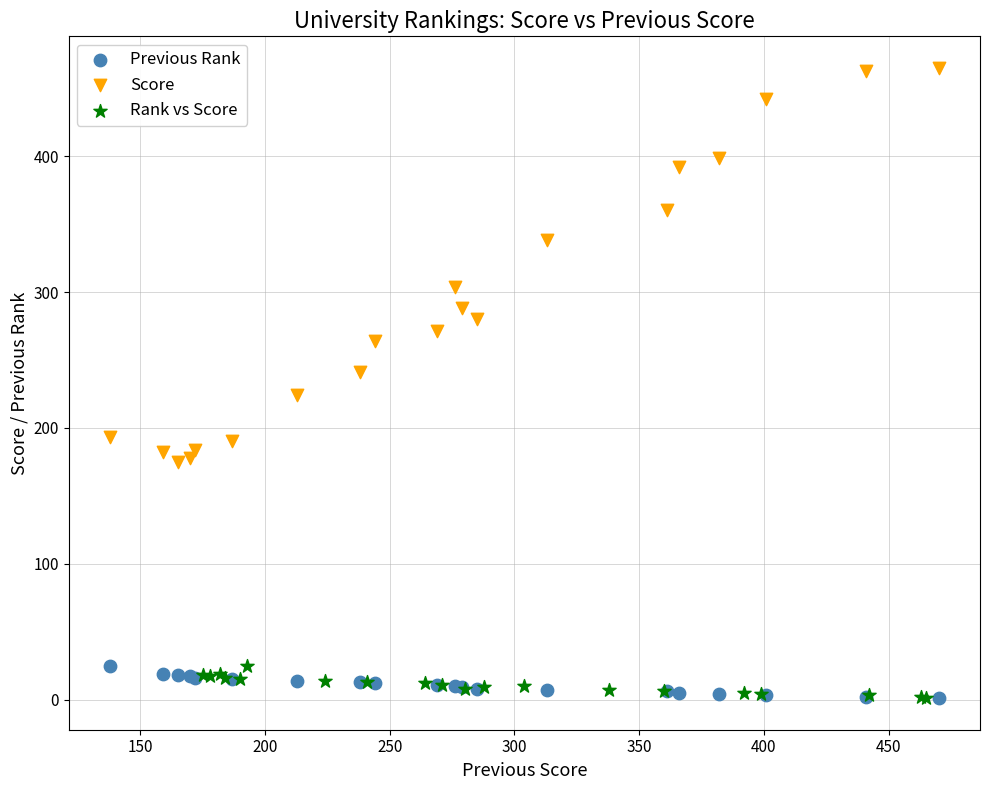

Which series has the widest spread of Y values?

Score